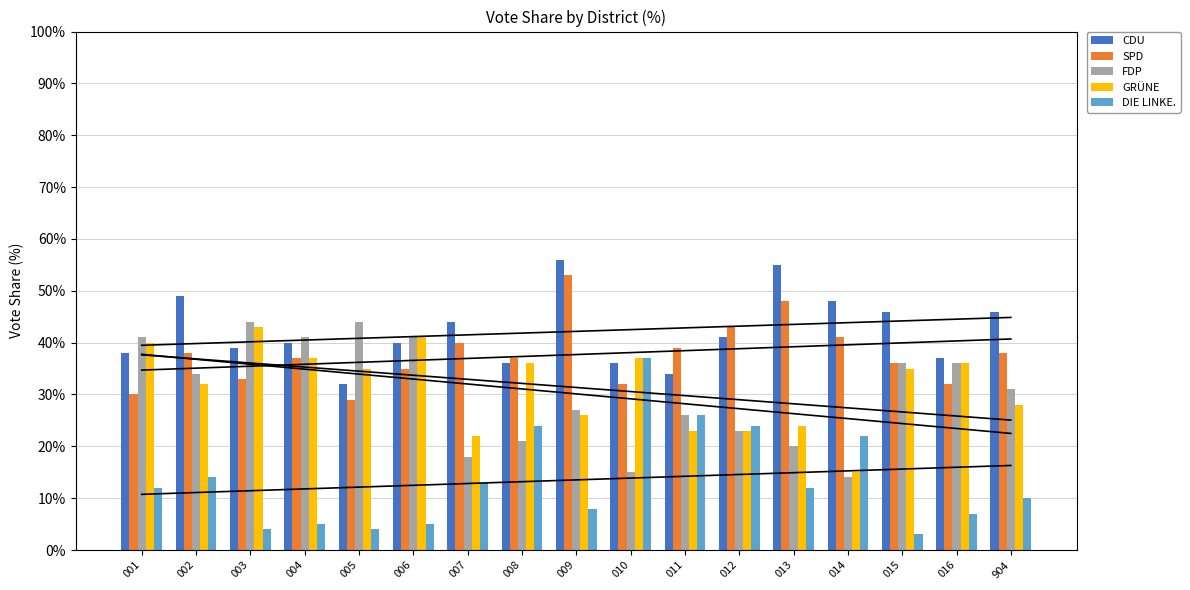

Which series has the largest range (max minus min)?

DIE LINKE.